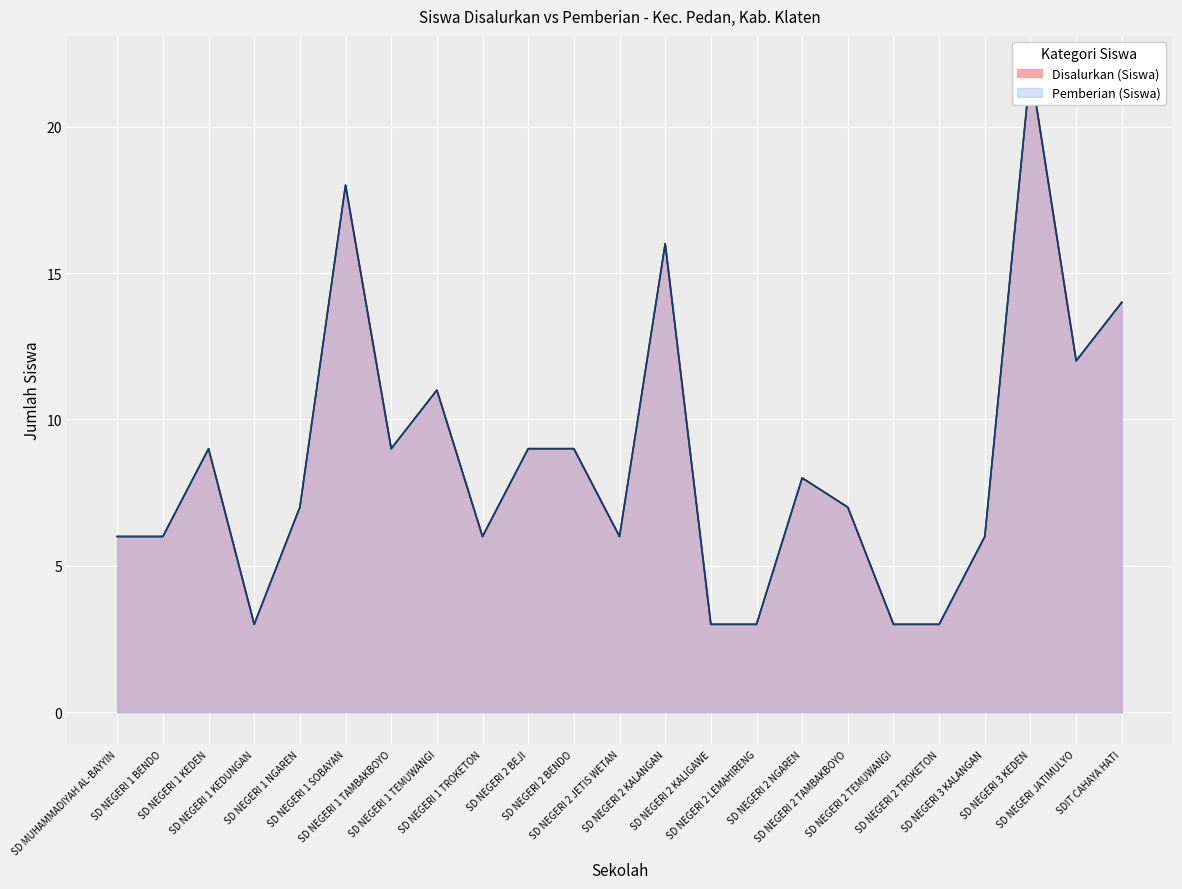

How many values in the Disalurkan (Siswa) series exceed 7?

11